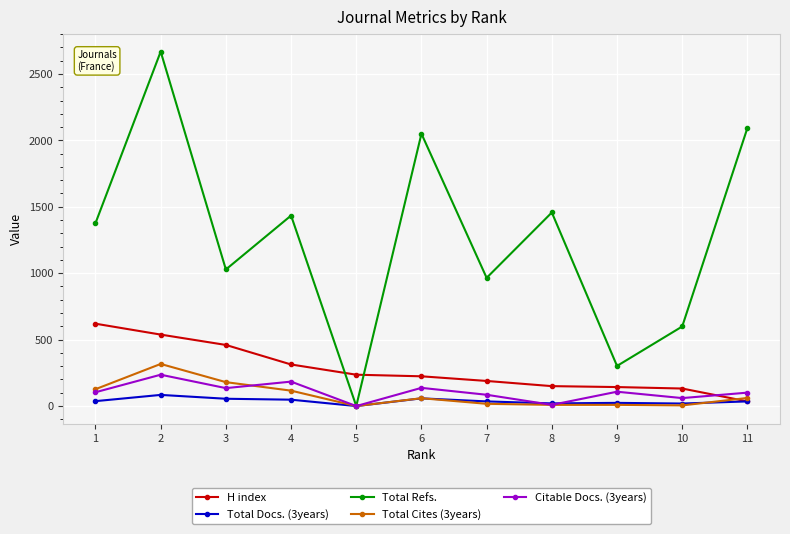

Is it true that Total Docs. (3years) equals 24 at 9?

True